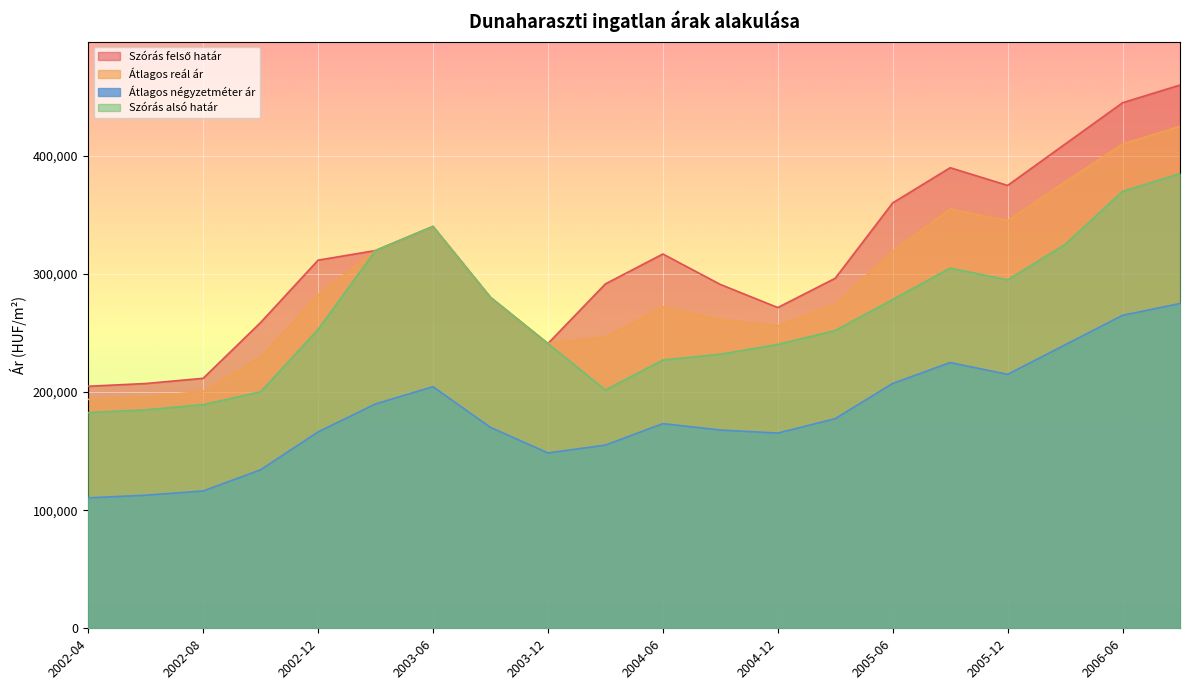

What is the total value across all series at 2006-09?

1545000